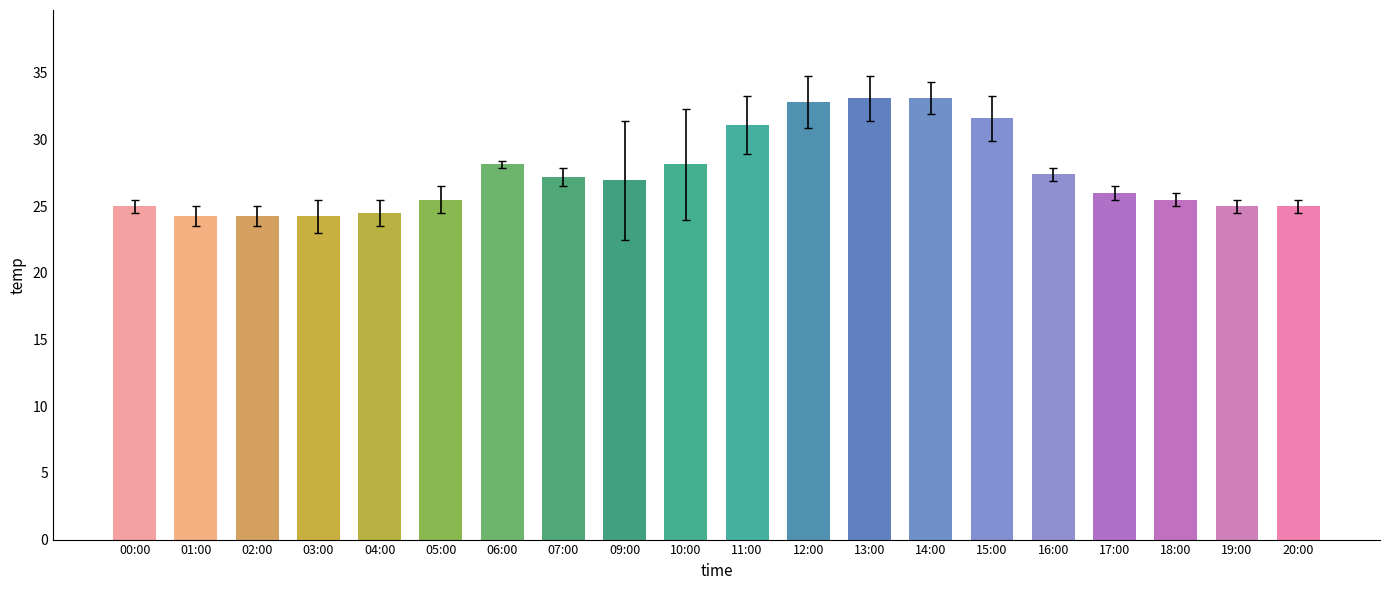

How many series are shown in this chart?

1